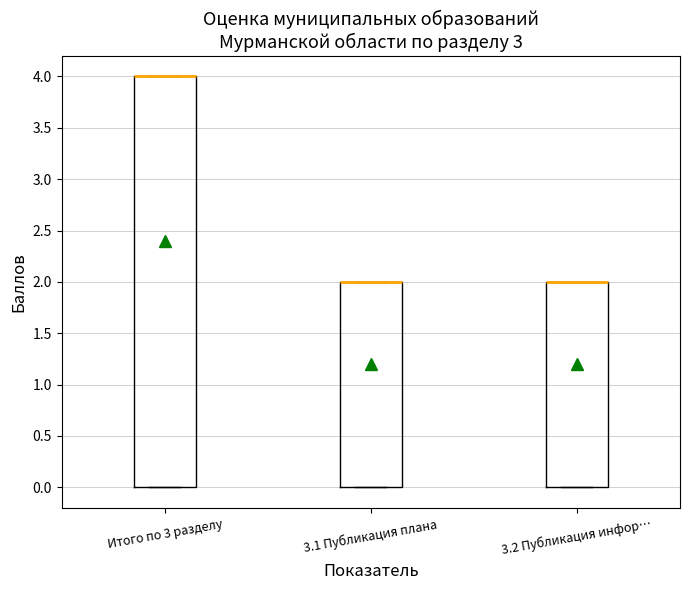

Reading left to right, transcribe this box plot: for each box, give where its median line is, the range the box spans, and where its two whiskers end, as read against the y-axis. The values are not printed on the chart, so give them approximately, as read against the axis.

Итого по 3 разделу: median 4 (drawn on the box's upper edge), box 0 to 4, whiskers 0 to 4
3.1 Публикация плана: median 2 (drawn on the box's upper edge), box 0 to 2, whiskers 0 to 2
3.2 Публикация инфор…: median 2 (drawn on the box's upper edge), box 0 to 2, whiskers 0 to 2